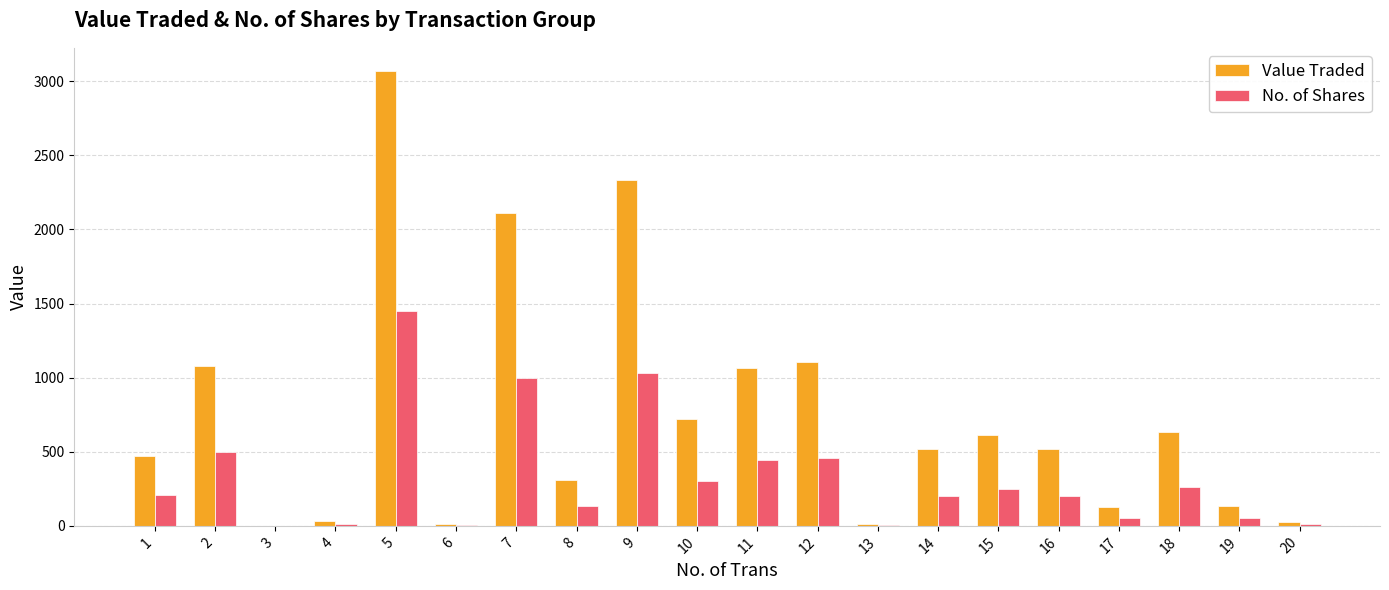

What is the total value across all series at 16?

716